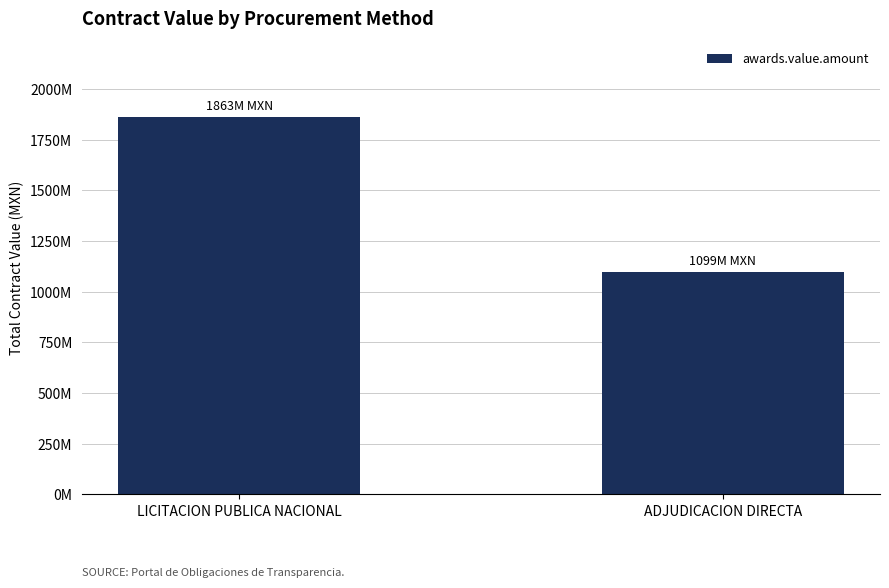

What is the value of the 2nd bar from the left?

1098745512.9